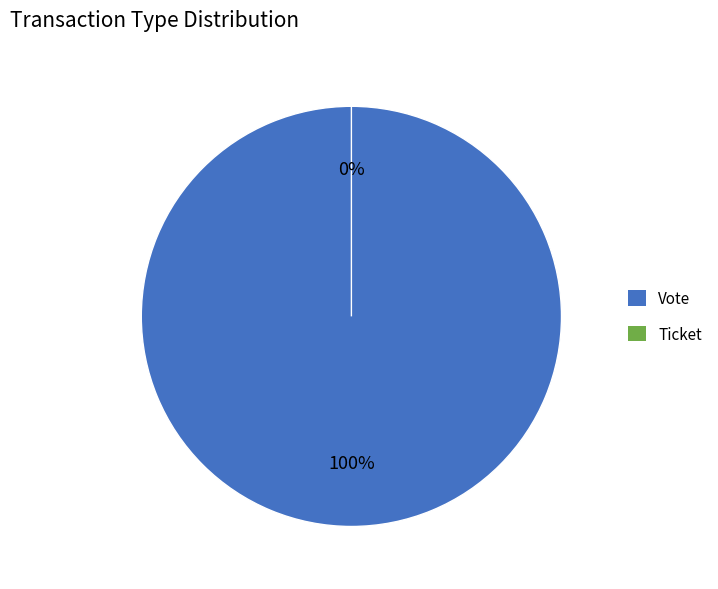

What portion of the pie excludes Ticket?

100.0%